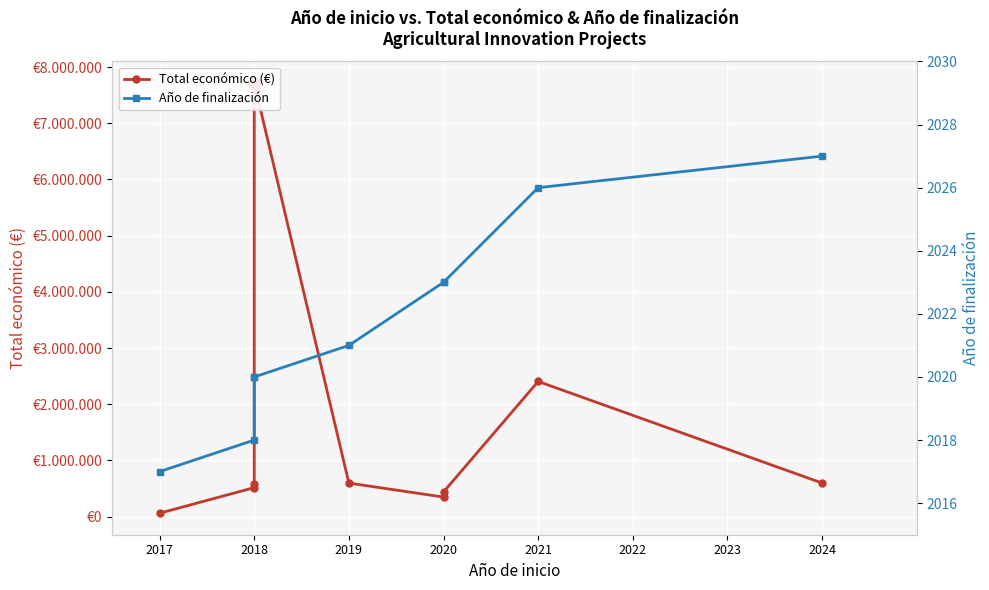

Reading right to left, transcribe all the data shown in this chart.

Total económico (€): 598609	2406410	439594	348843	597896	7717171	574000	517432	61850
Año de finalización: 2027	2026	2023	2023	2021	2020	2020	2018	2017